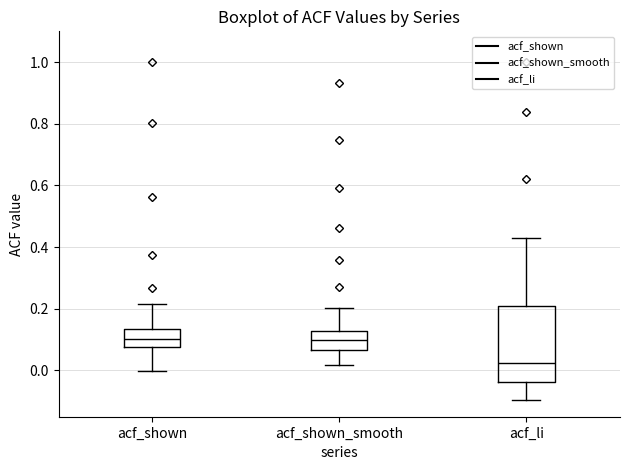

Which box's median line is the lowest?

acf_li